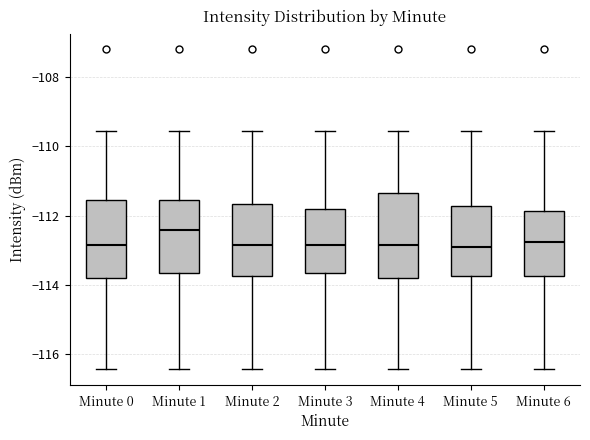

Which box has the highest median line?

Minute 1